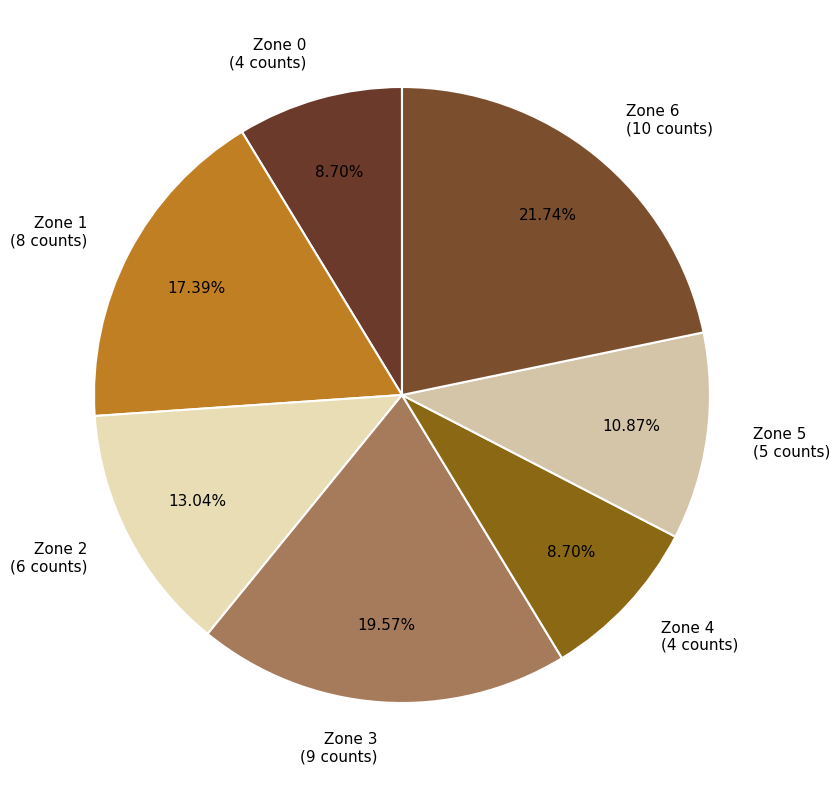

To the nearest percent, what percentage of the pie is Zone 4?

9%